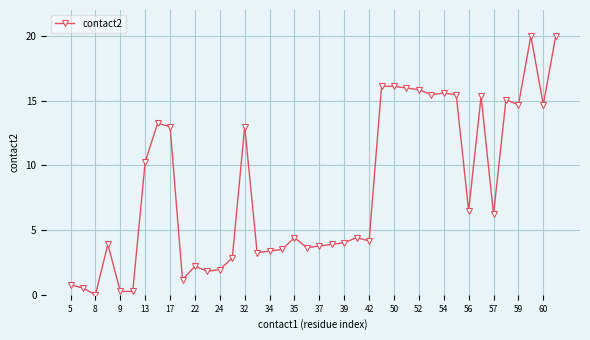

What is the average value?

8.2